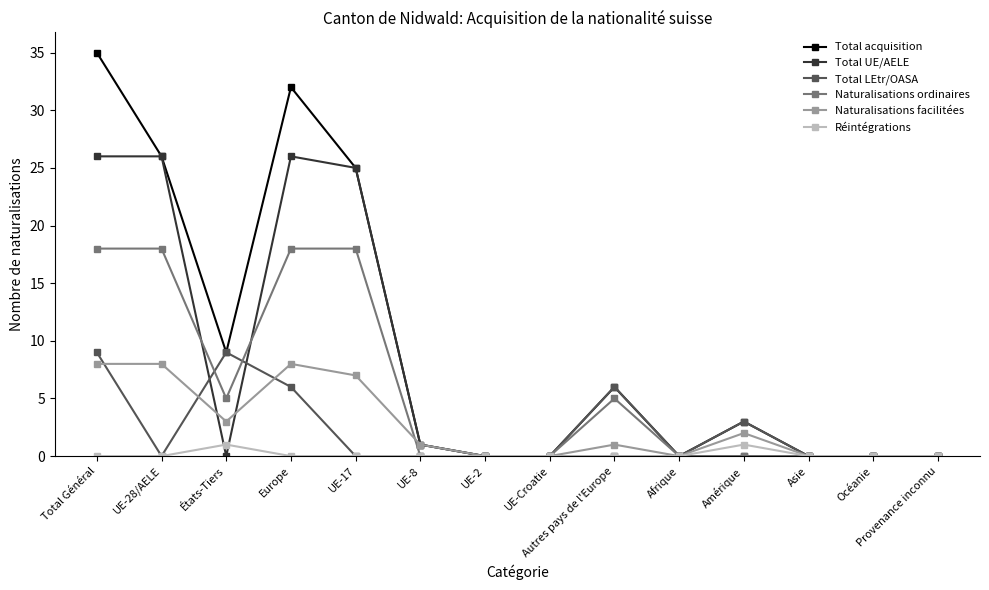

What is the highest value of the Naturalisations ordinaires series?

18